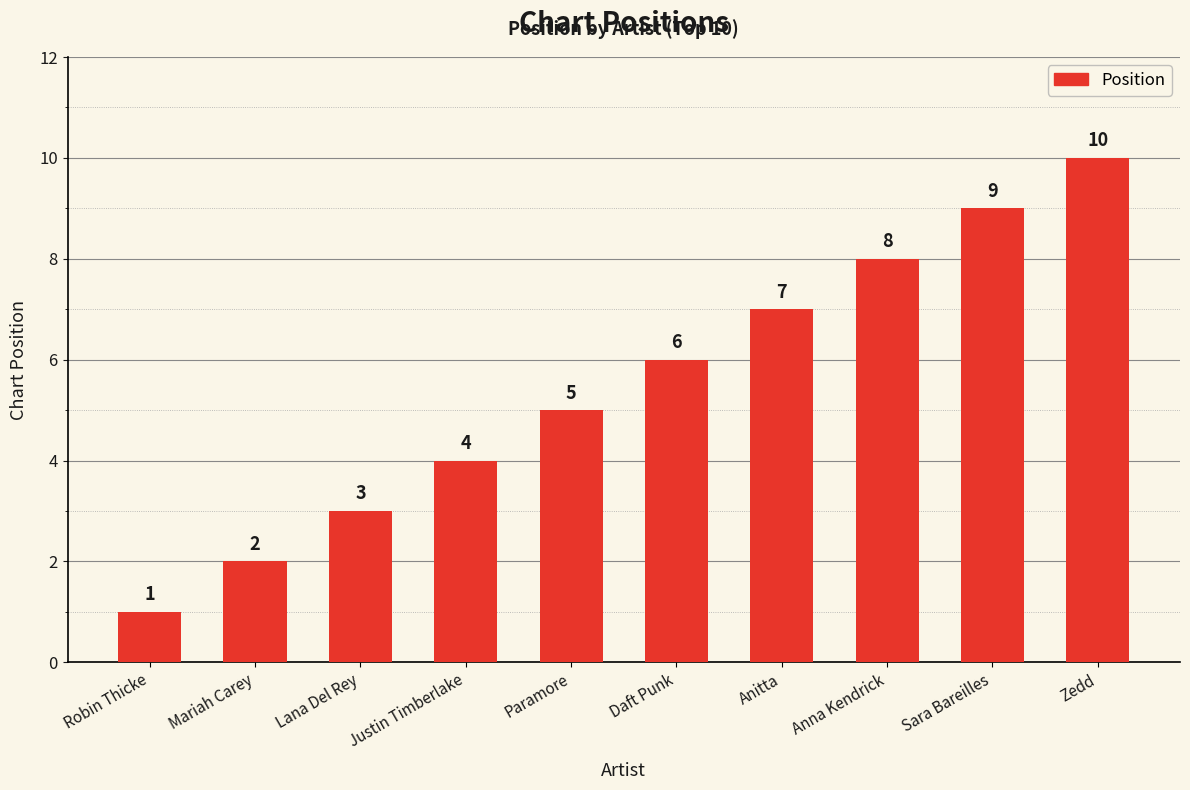

Reading left to right, transcribe all the data shown in this chart.

1	2	3	4	5	6	7	8	9	10